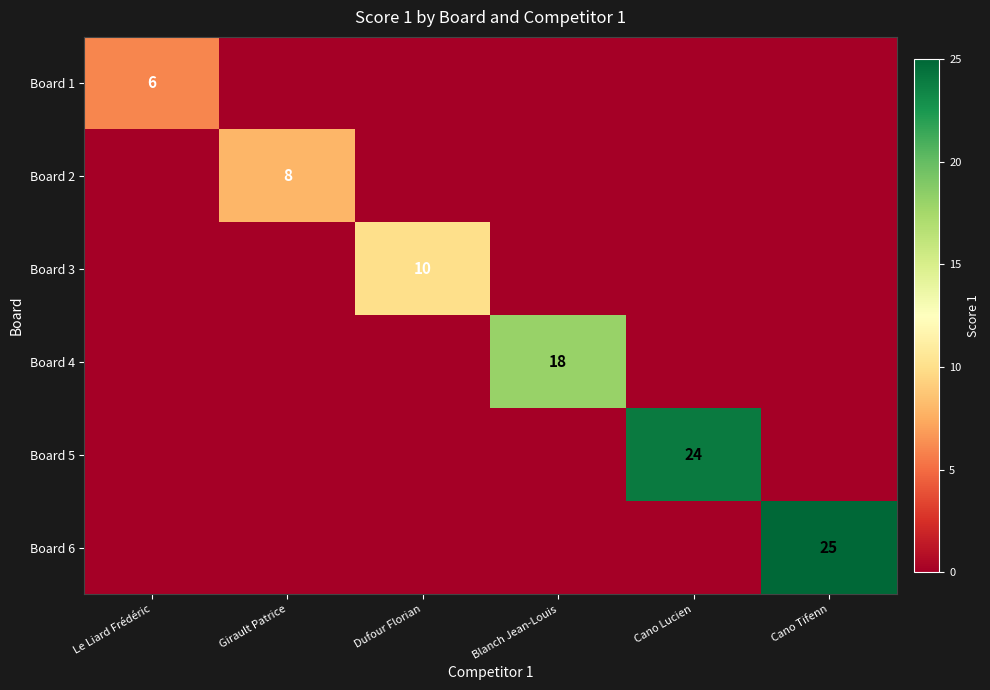

The value of Board 3 at Dufour Florian is 10. True or false?

True